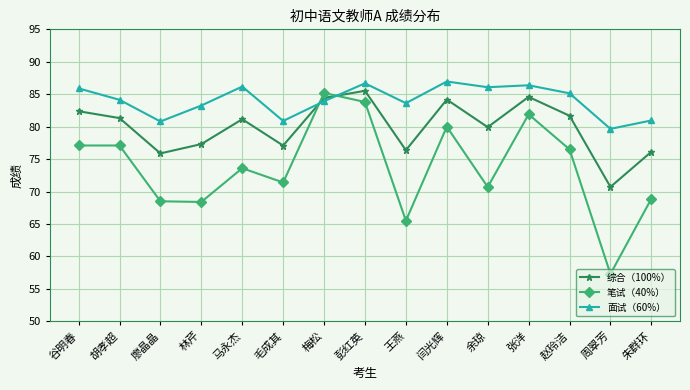

Is the value of 笔试（40%） at 彭红英 greater than the value of 综合（100%） at 朱群环?

Yes